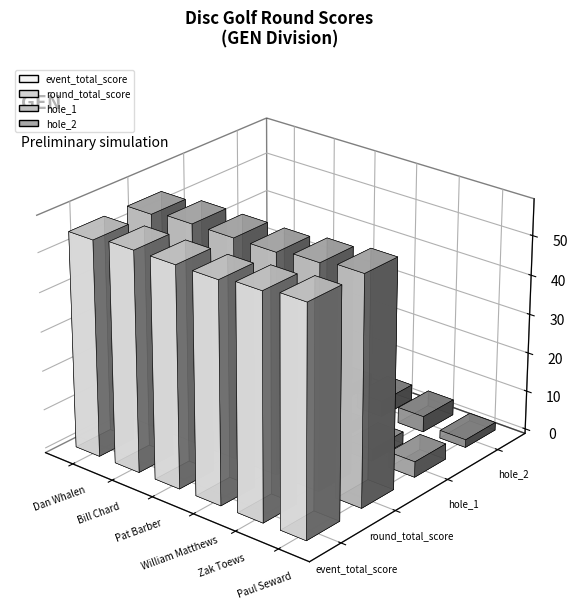

The hole_1 series shows 3 at William Matthews. True or false?

True